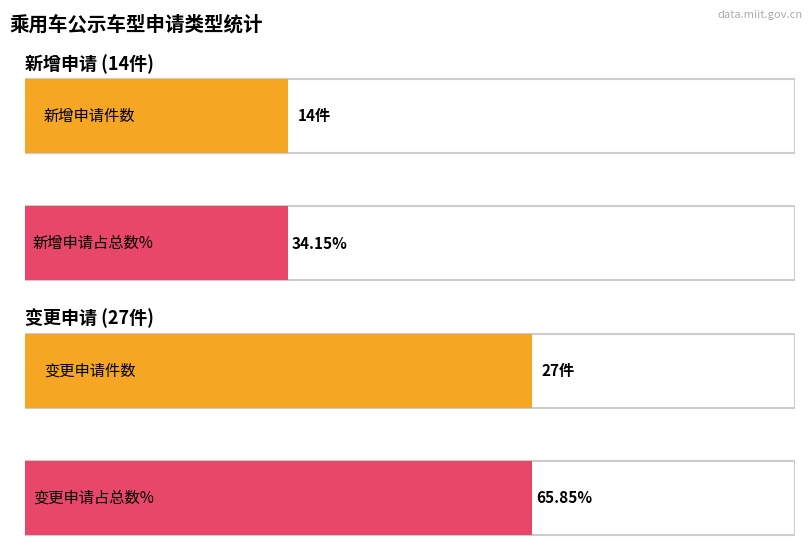

Which series has the largest total across all categories?

变更申请